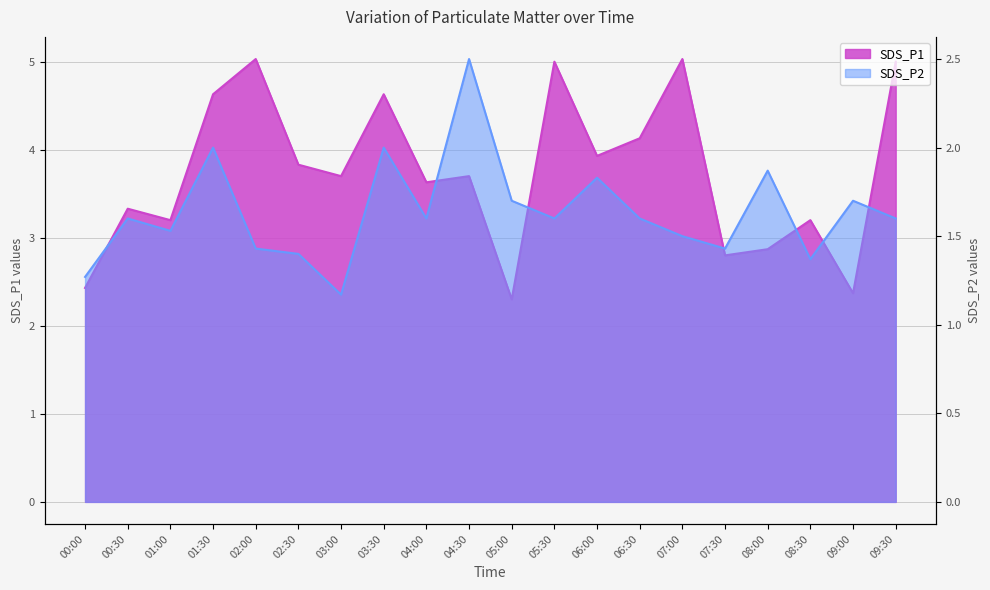

Which has a higher value, 06:00 or 01:00?

06:00